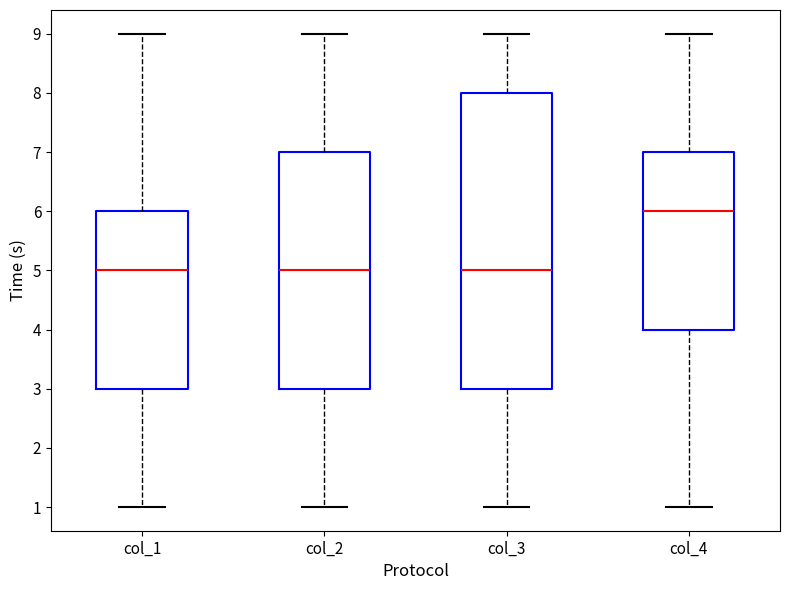

Where is the lower edge of the box for col_1 on the y-axis? The values are not printed on the chart, so give them approximately, as read against the axis.

3